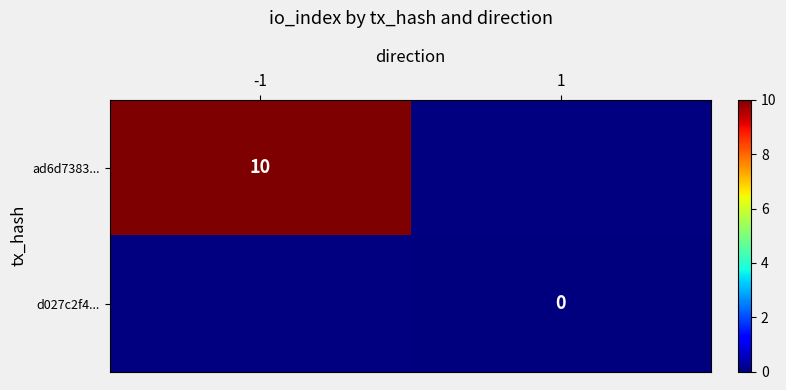

Is it true that ad6d7383... equals 10 at -1?

True